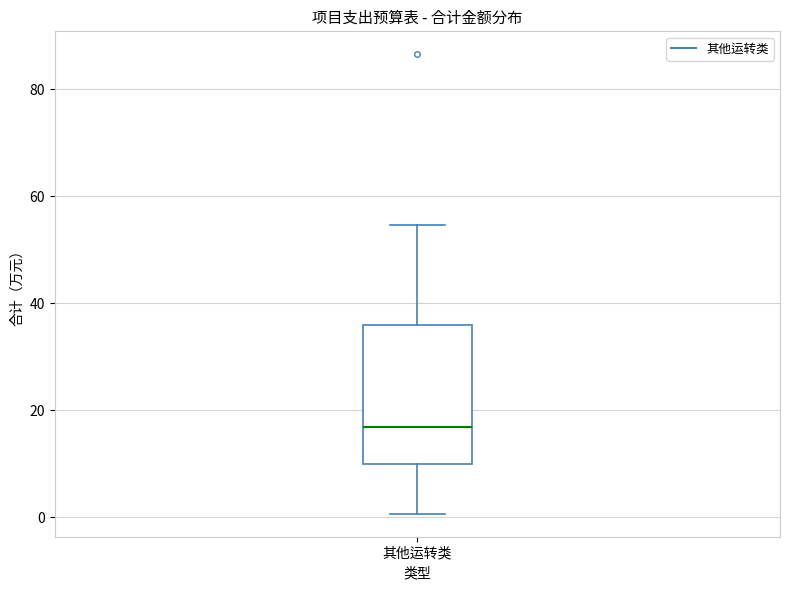

Where does the upper whisker of the box for 其他运转类 end on the y-axis? The values are not printed on the chart, so give them approximately, as read against the axis.

54